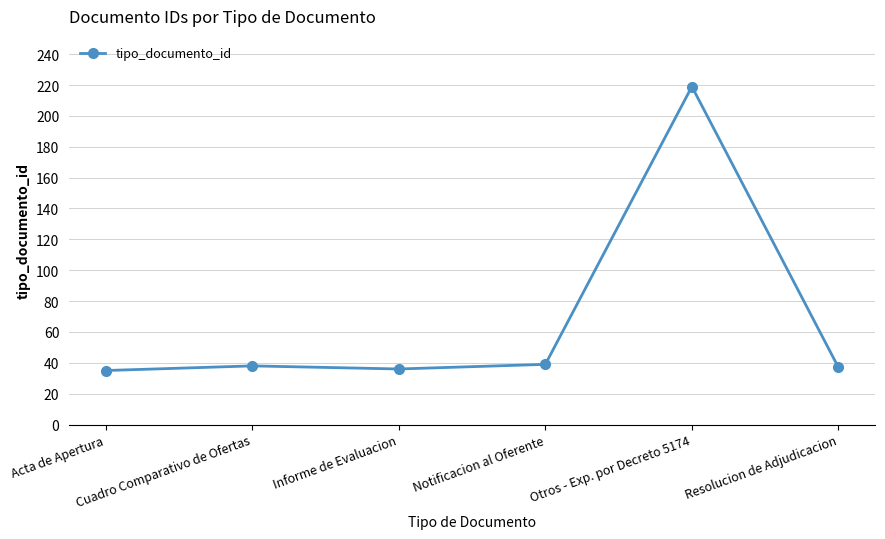

What is the value of the 2nd point from the left?

38